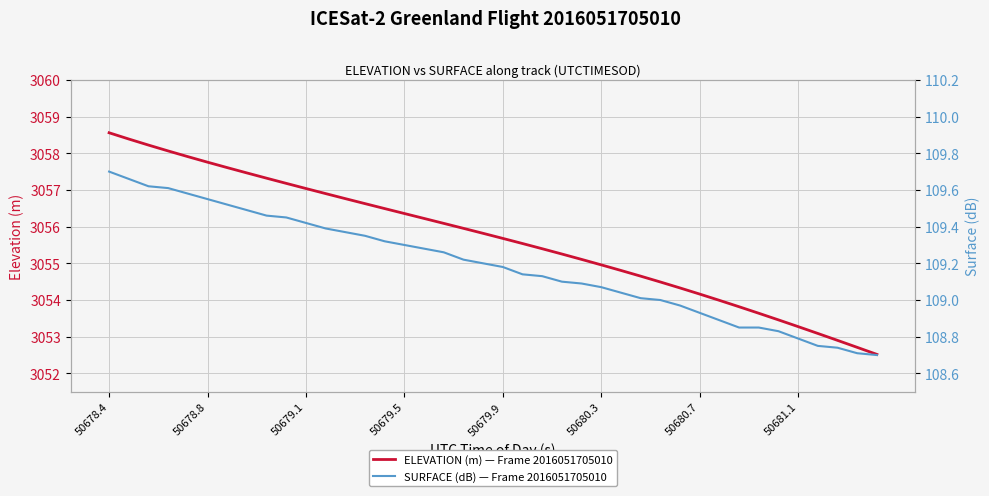

At which category is the sum across all series the highest?

50678.4